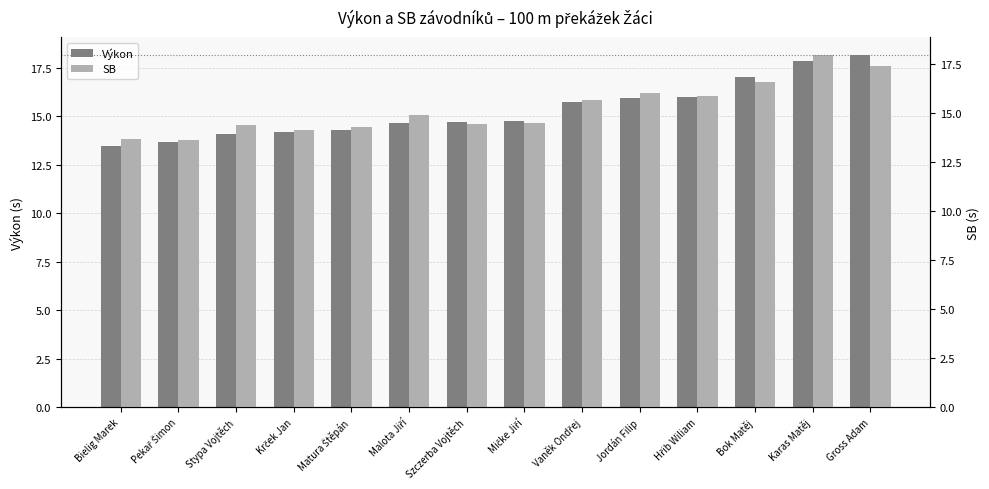

Are the bars horizontal?

No